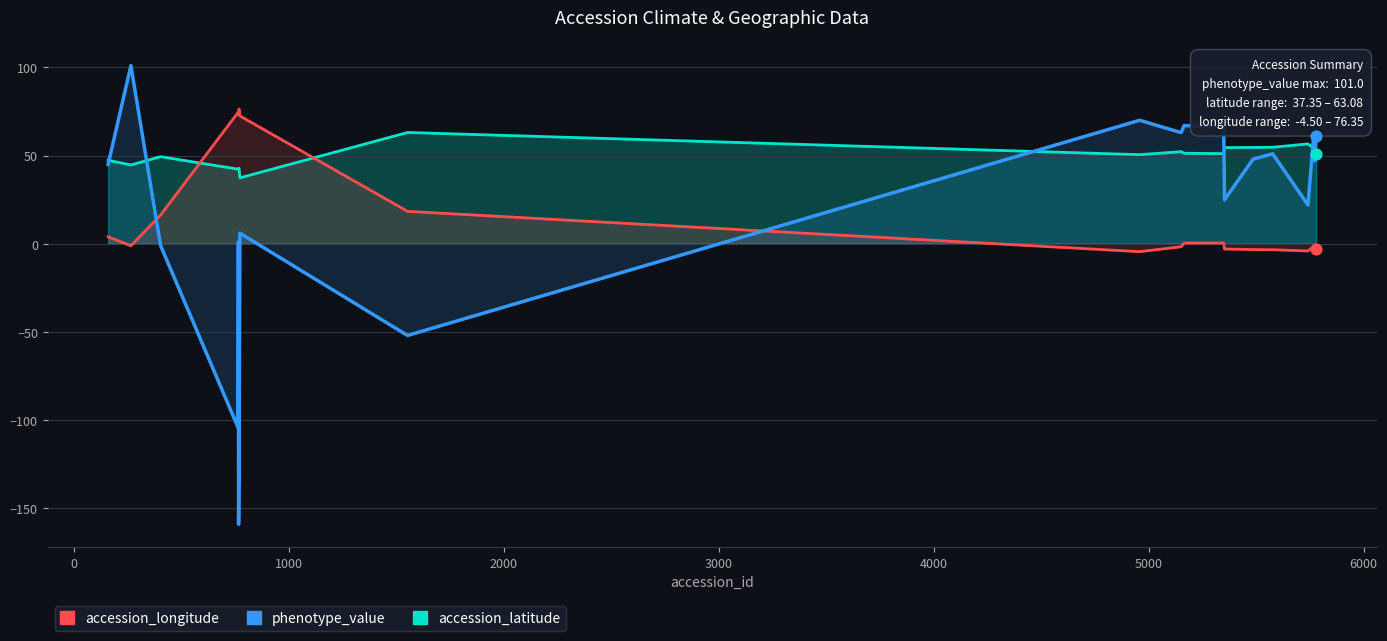

What are all the series names shown in the legend?

phenotype_value, accession_latitude, accession_longitude